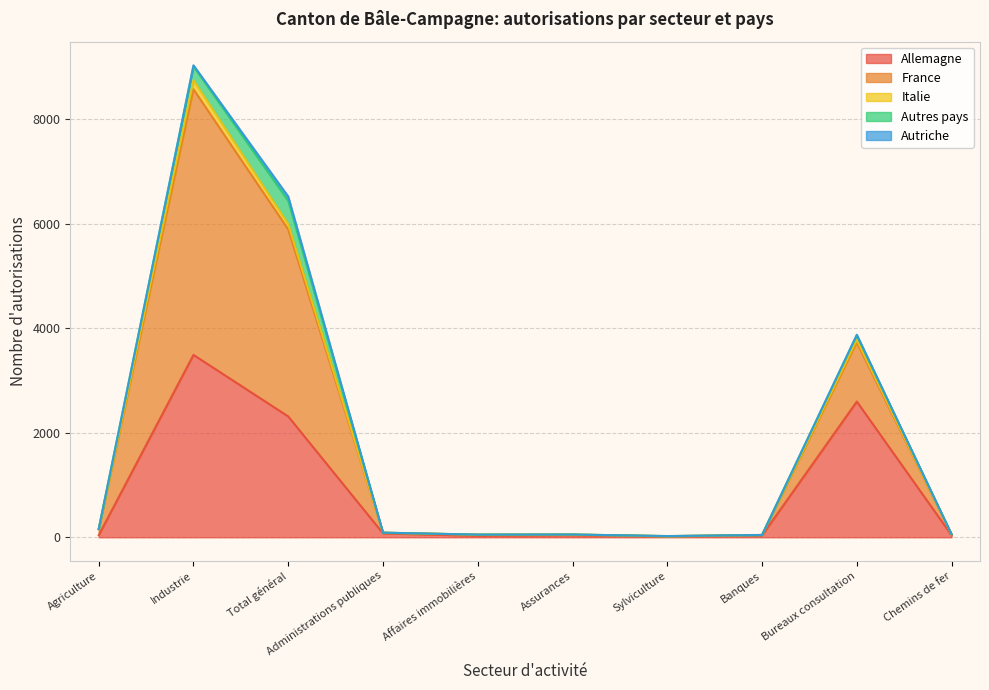

At which label does France reach its minimum?

Sylviculture